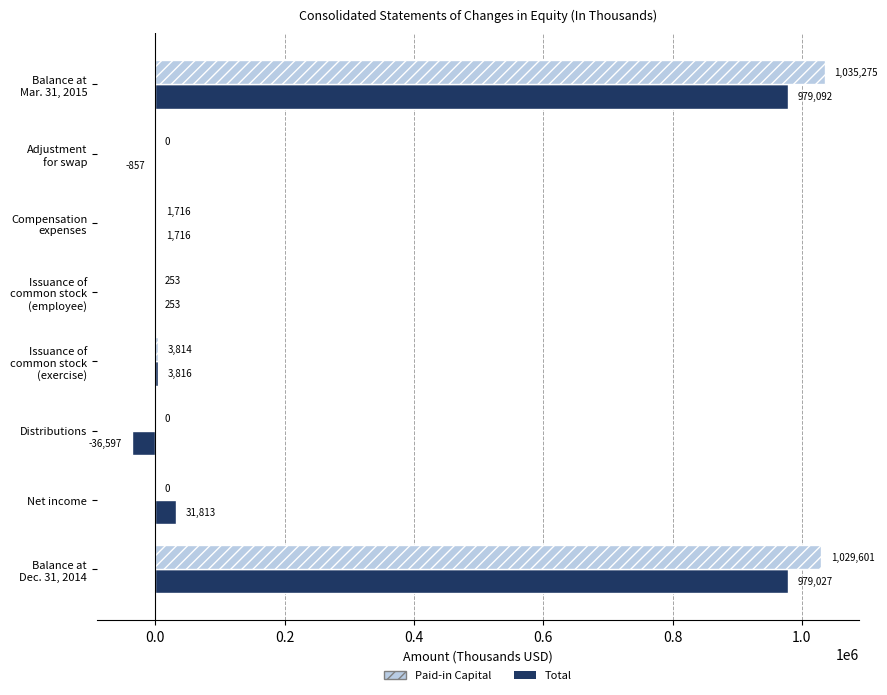

Which series has the largest total across all categories?

Paid-in Capital